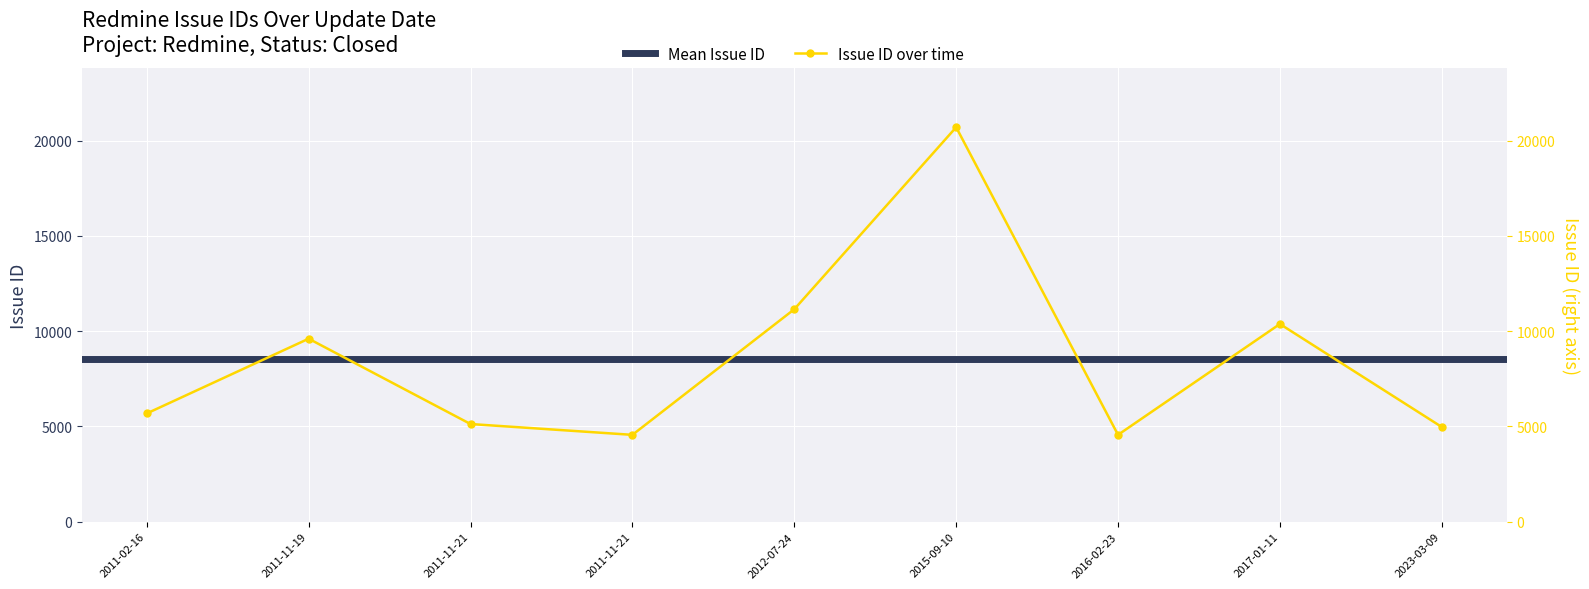

What is the value of the 6th point from the left?

20707